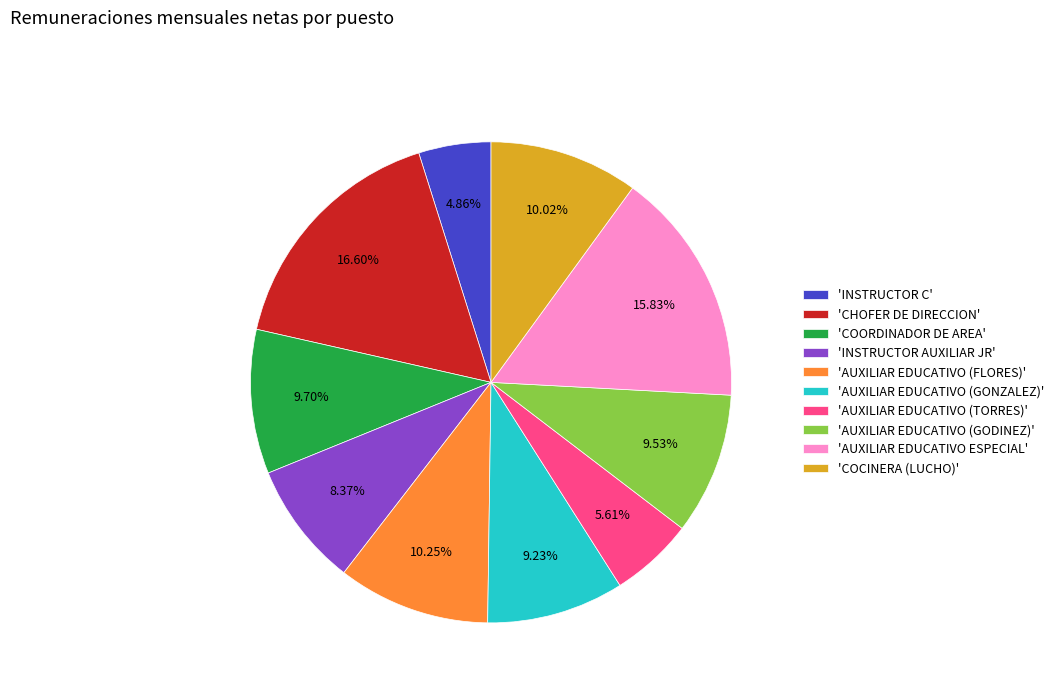

Which category has the smallest portion of the pie?

'INSTRUCTOR C'